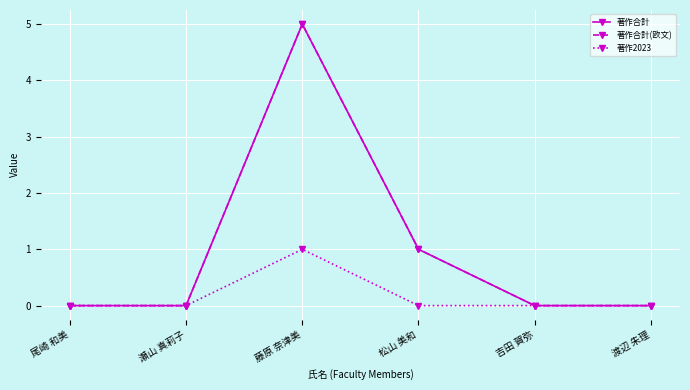

Does the chart have visible grid lines?

Yes